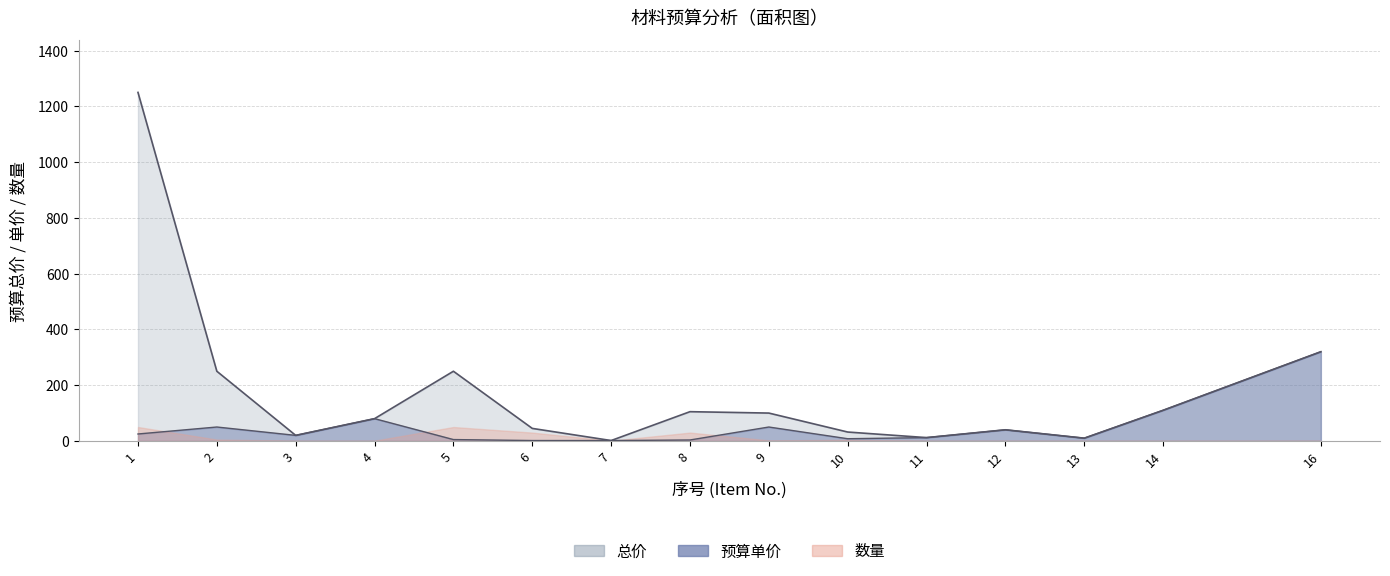

At which category does 预算单价 reach its first local valley?

3